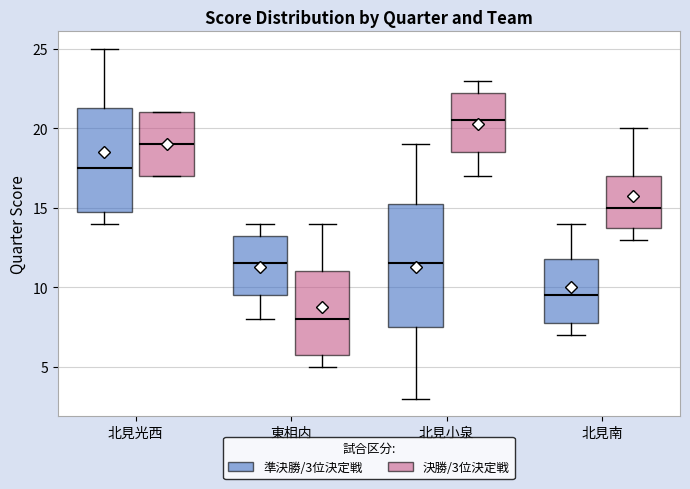

Where is the upper edge of the box for 北見光西 (決勝/3位決定戦) on the y-axis? The values are not printed on the chart, so give them approximately, as read against the axis.

21.0